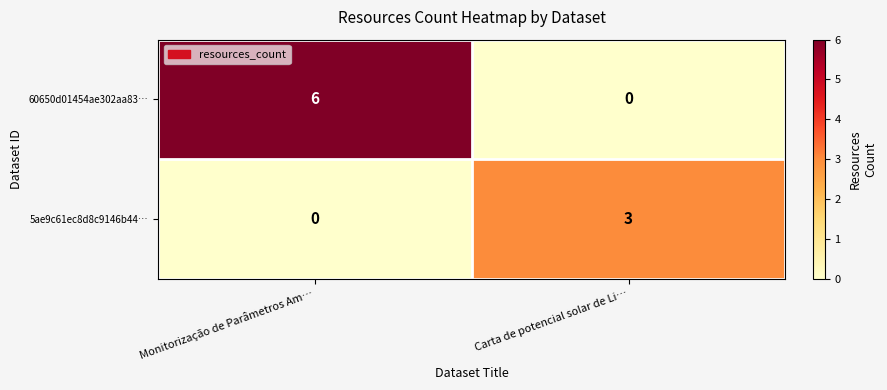

At which category is the sum across all series the highest?

Monitorização de Parâmetros Am…